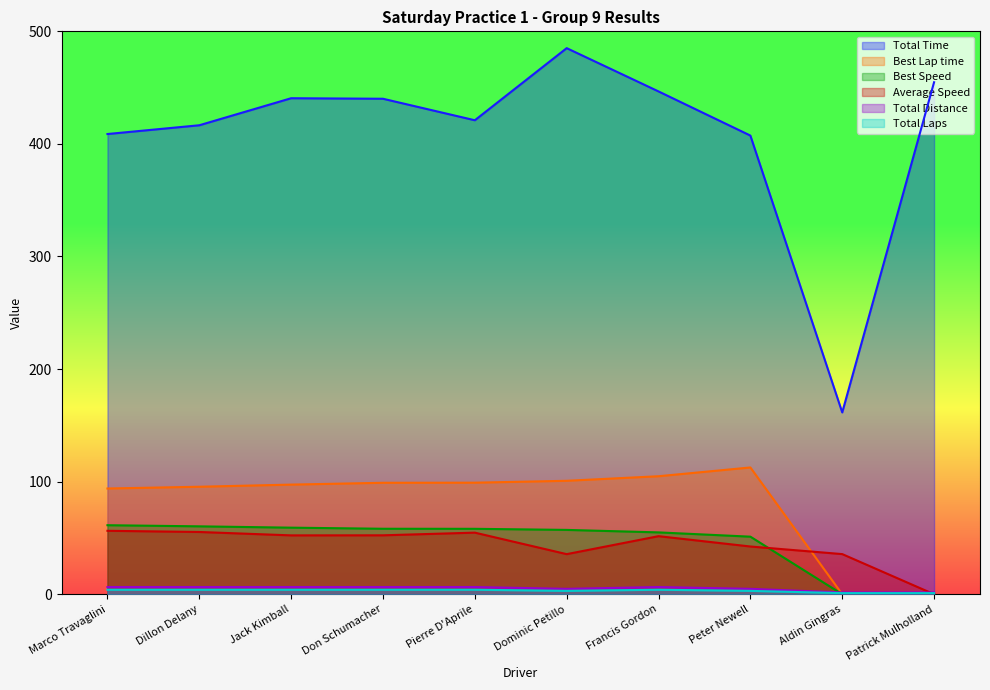

How many lines are shown in the chart?

6